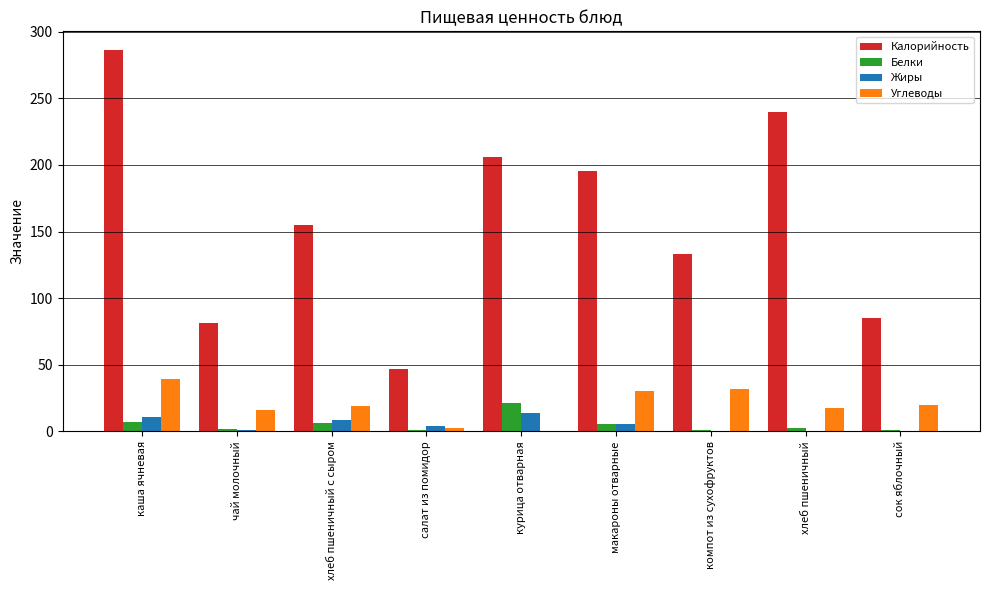

What is the total value across all series at хлеб пшеничный с сыром?

189.5